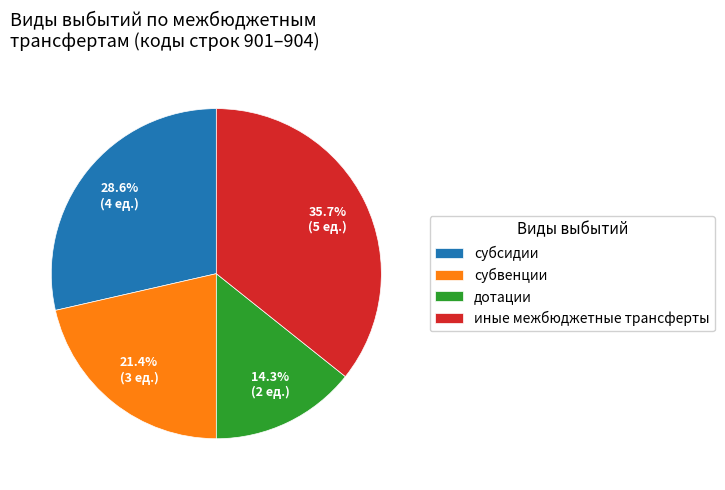

Count the number of slices in the pie.

4